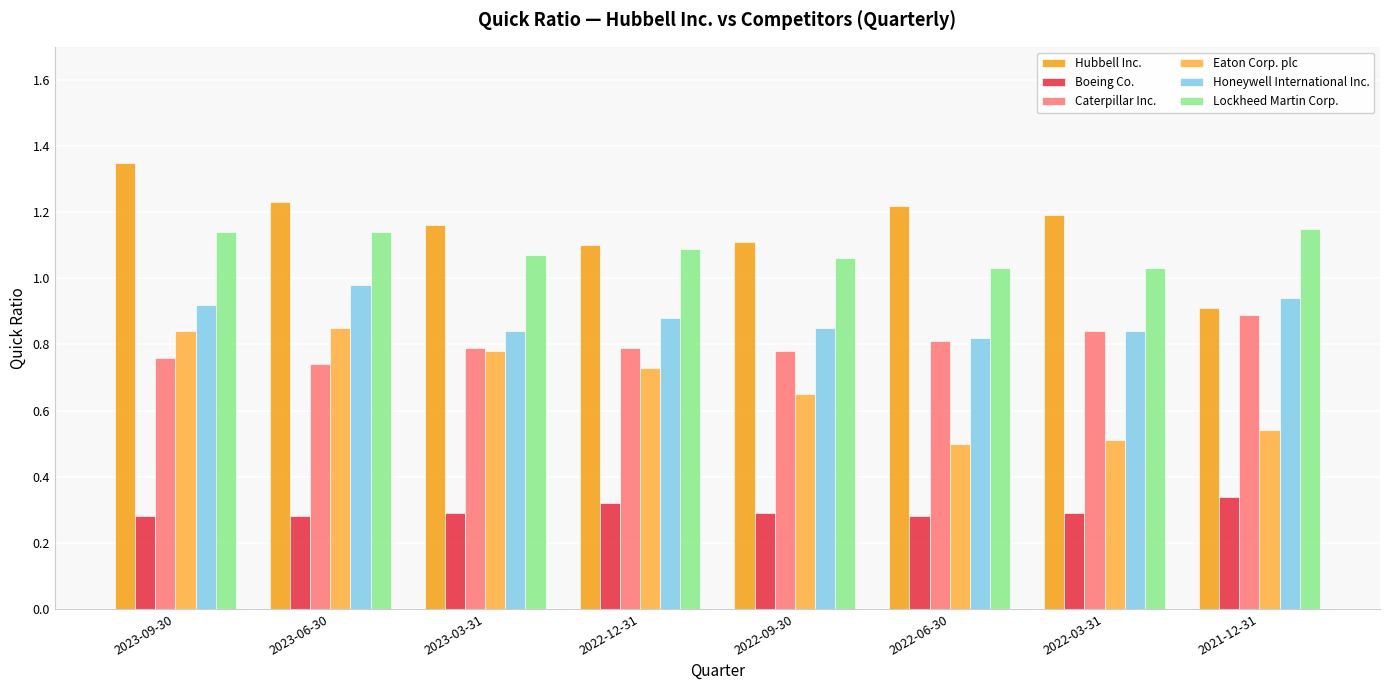

At how many categories does at least one series exceed 1?

8